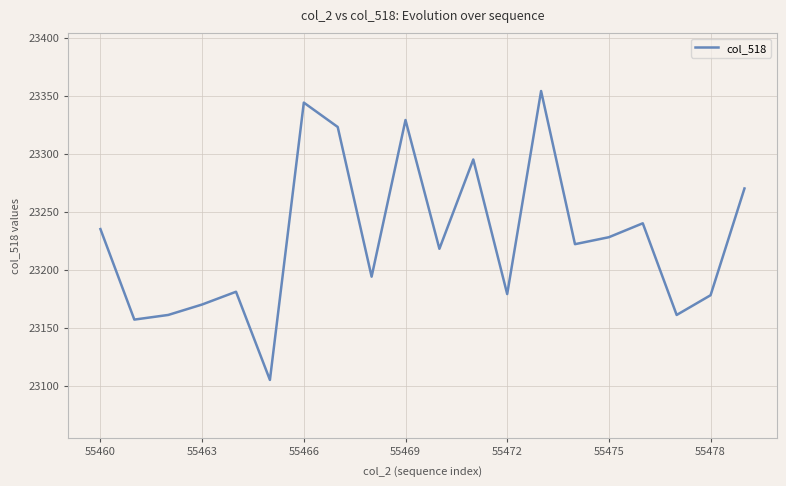

How many lines are shown in the chart?

1